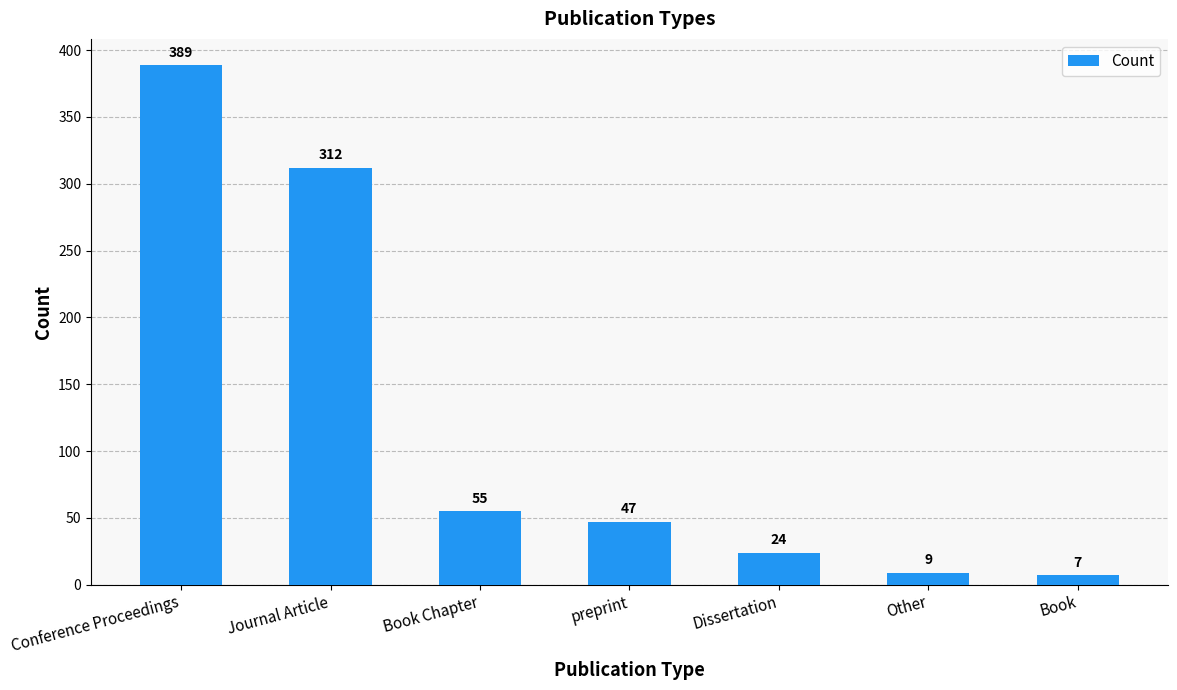

Reading left to right, list all the values displayed in this chart.

389	312	55	47	24	9	7